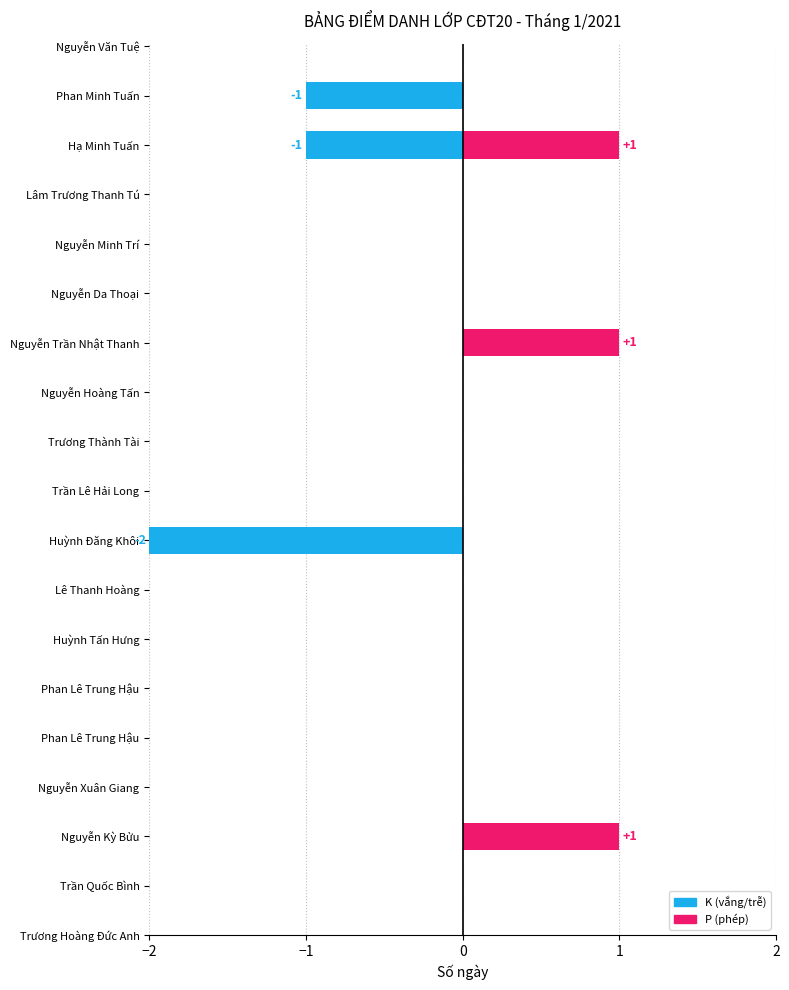

Which series has the widest spread of values?

K